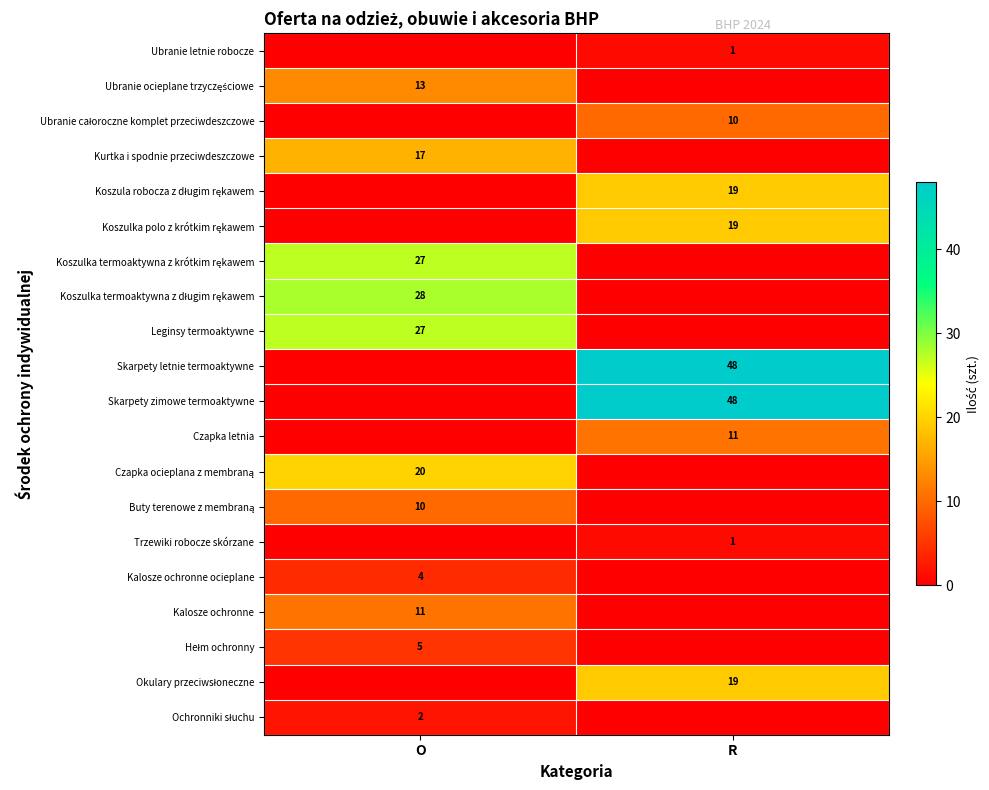

Is it true that Kurtka i spodnie przeciwdeszczowe equals 17 at O?

True